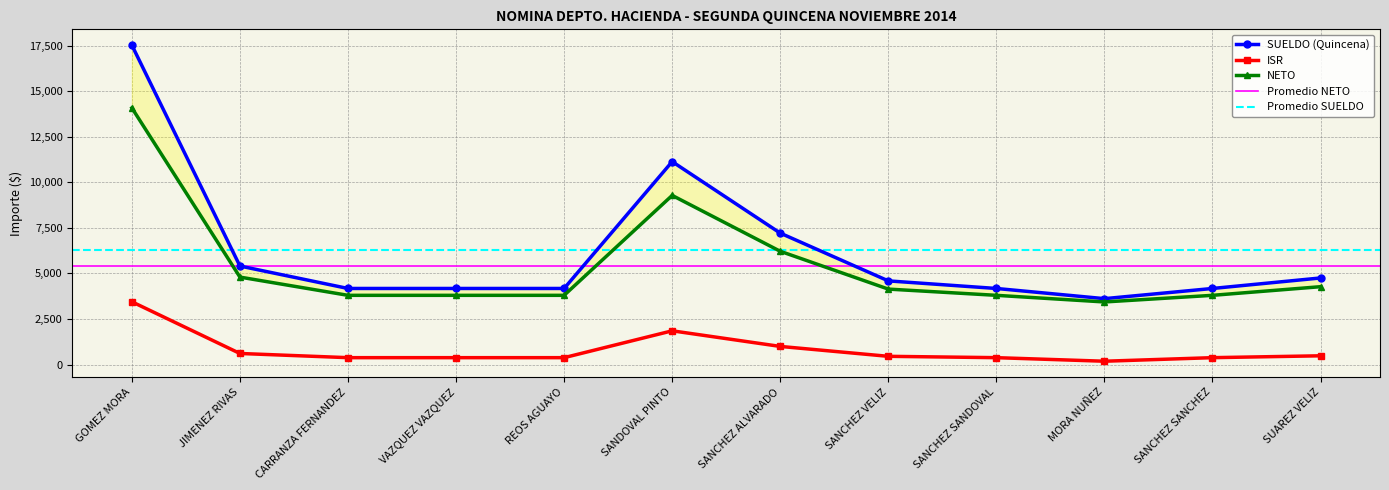

Which series has the widest spread of values?

SUELDO (Quincena)